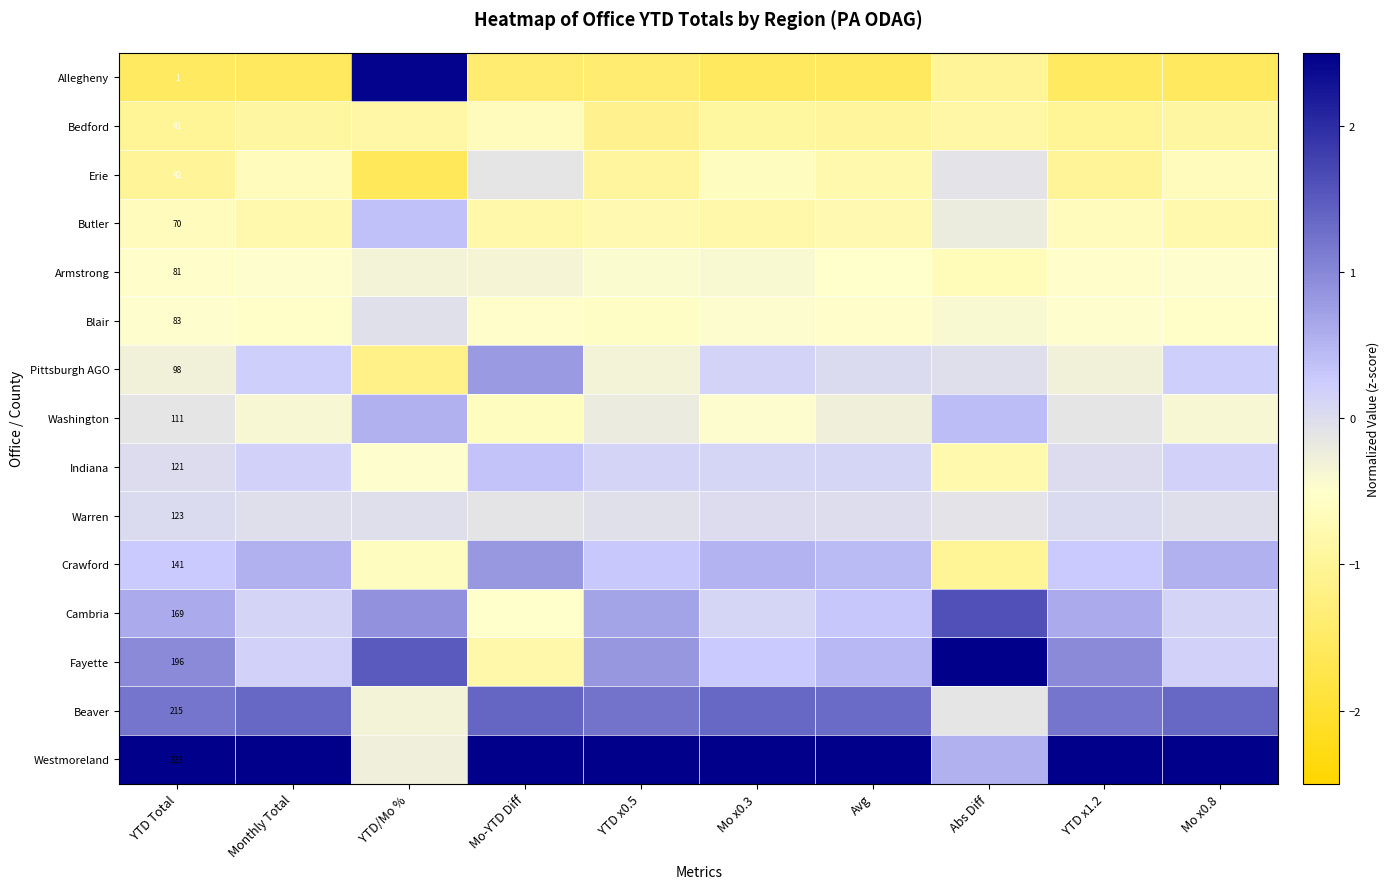

What is the difference between the maximum and minimum values in the Crawford series?

1.8